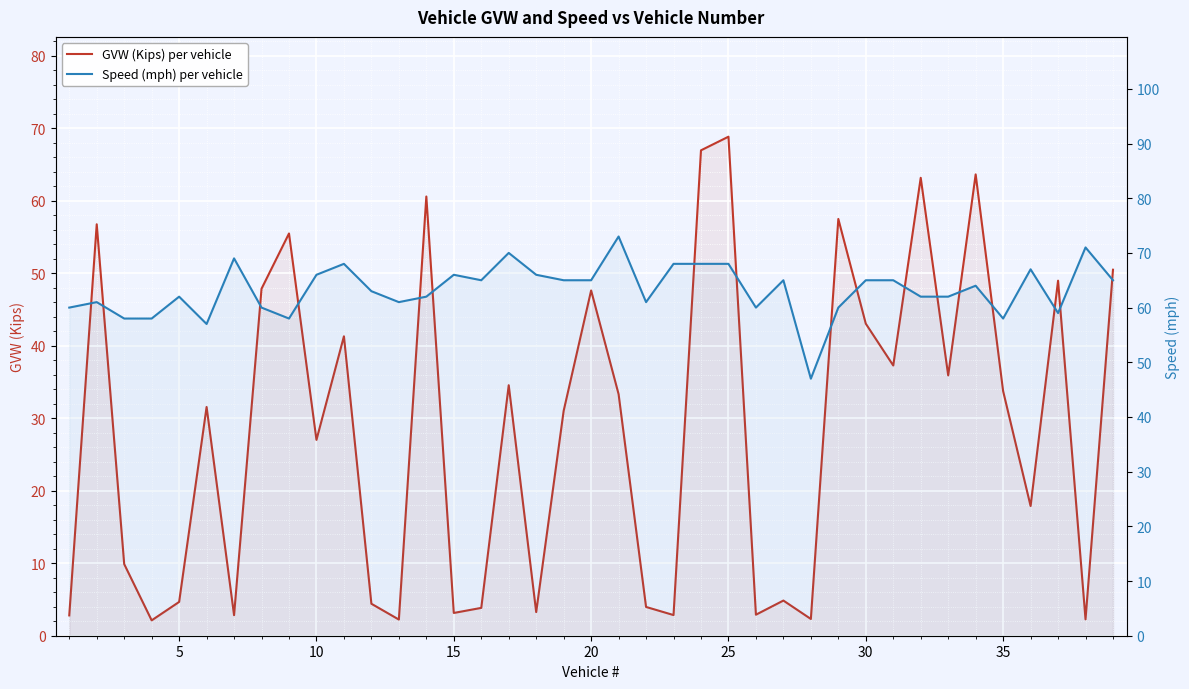

What is the greatest value displayed?

73.0